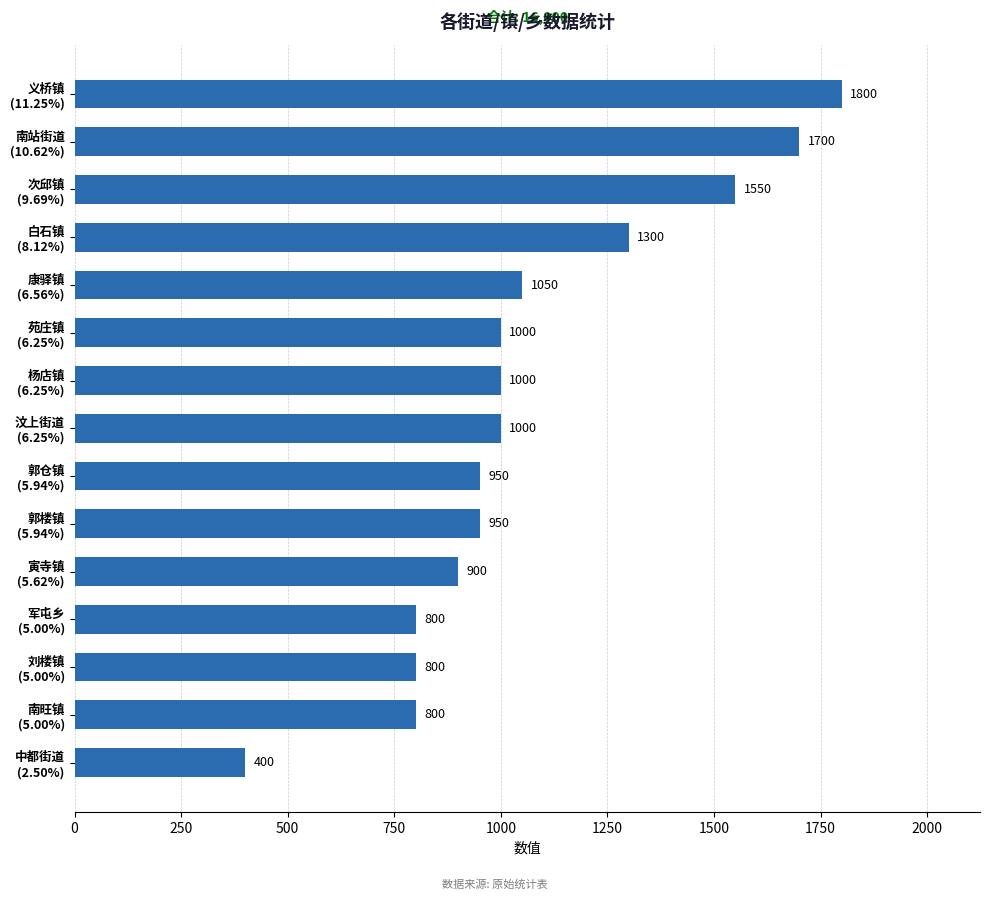

What is the difference between the maximum and second lowest values?

1000